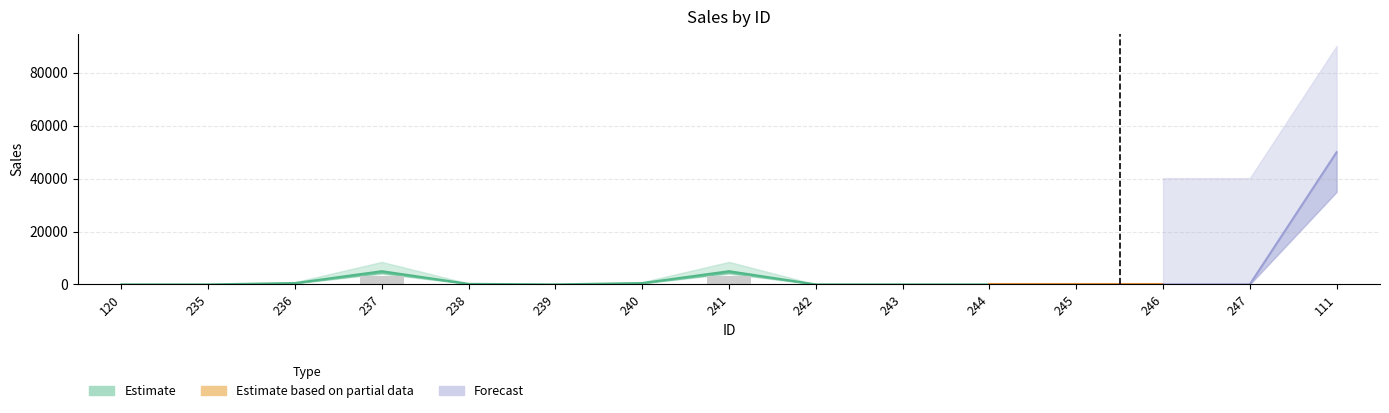

How many values are below 3?

7